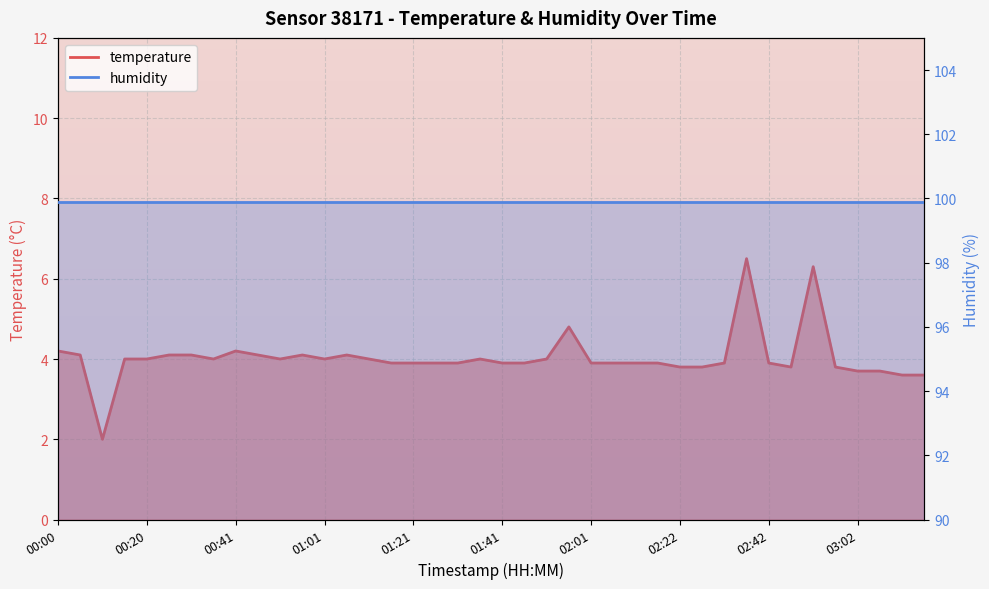

Does the chart display data point markers on the line(s)?

No